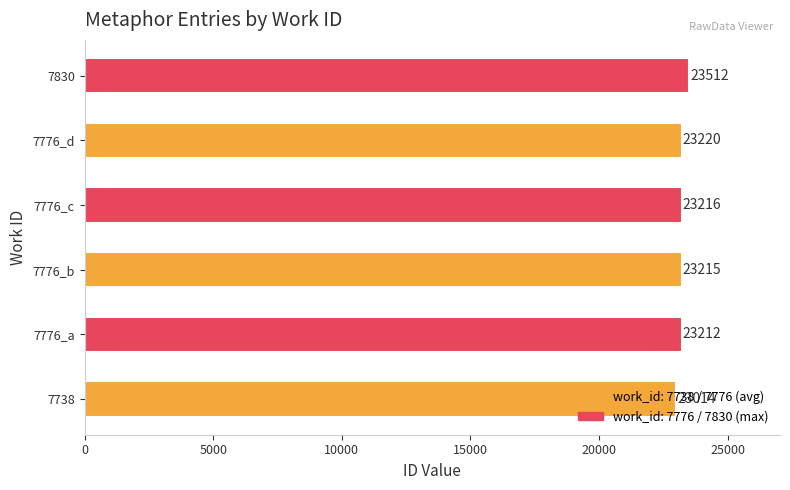

Approximately how many times larger is the value at 7776_c compared to 7830?

1.0